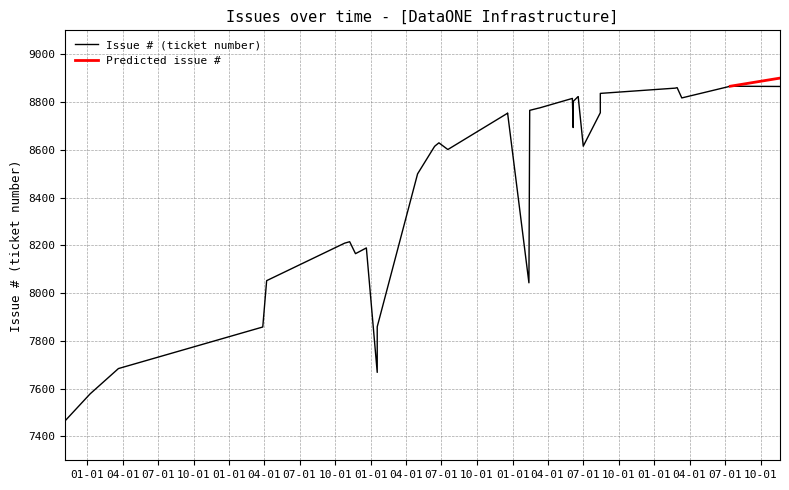

Between 2019-06-17 and 2017-10-25, which is larger?

2019-06-17